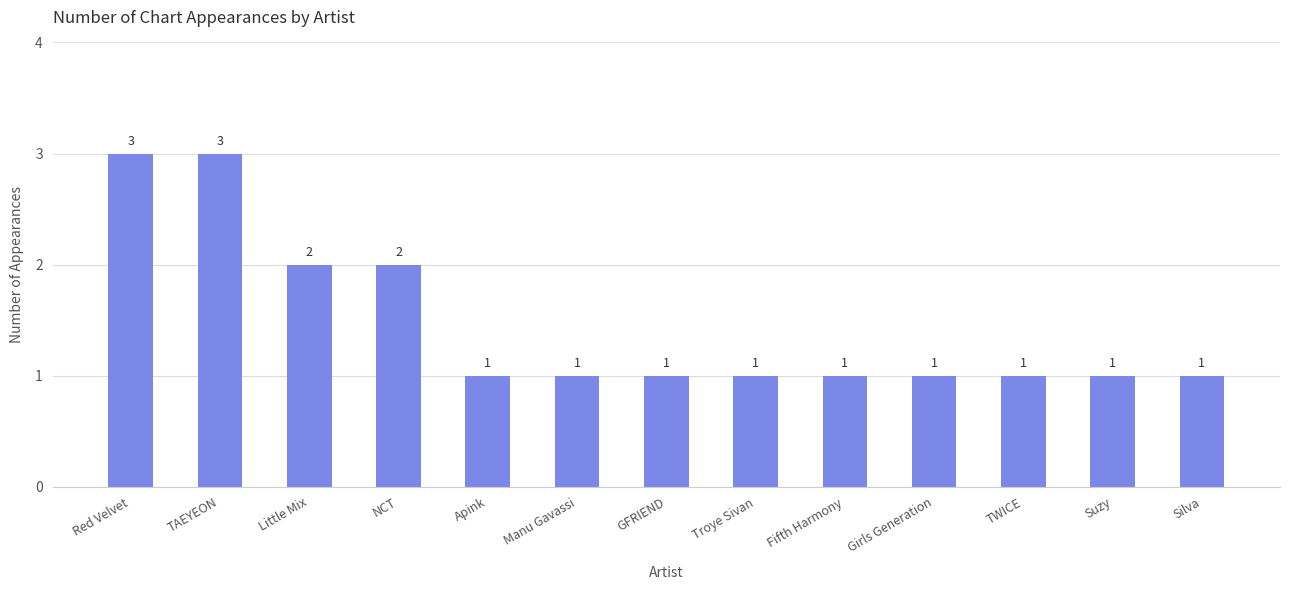

What is the ratio of the value at Red Velvet to the value at NCT?

1.5